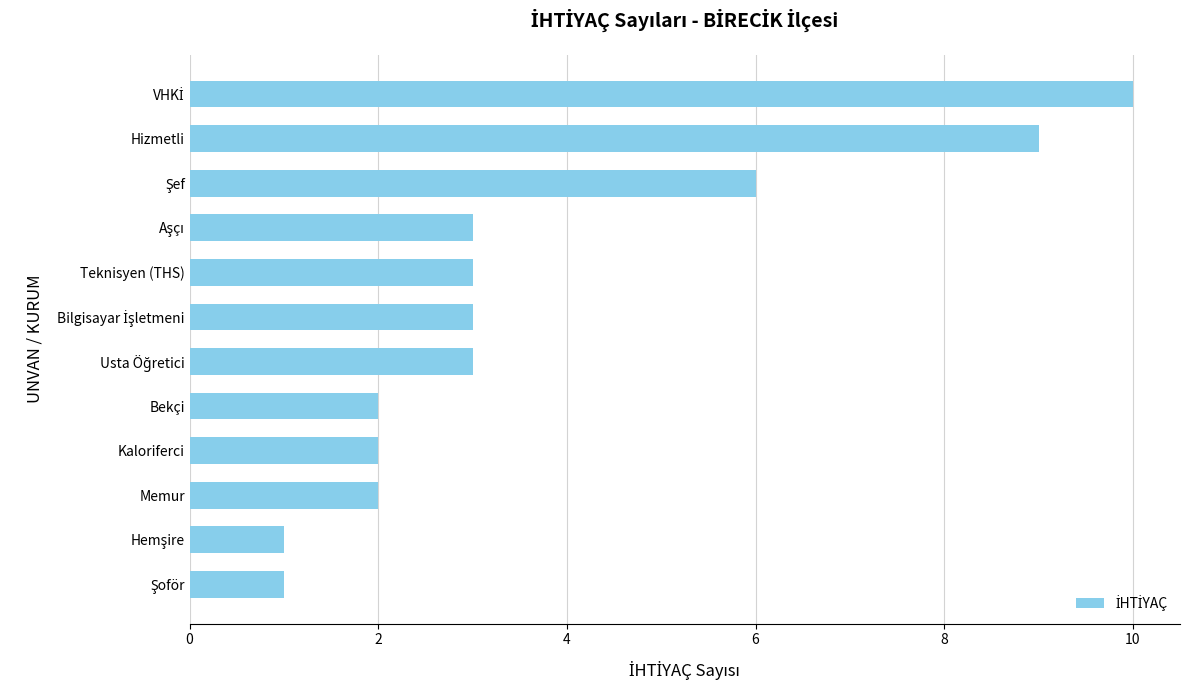

What is the difference between the maximum and second lowest values?

9